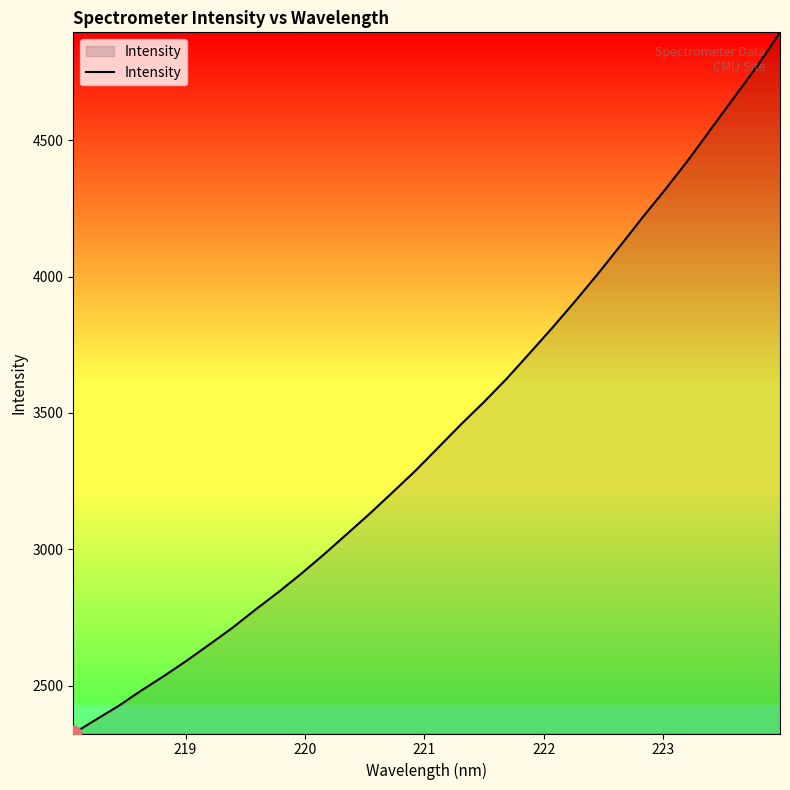

How many values exceed 3373?

16